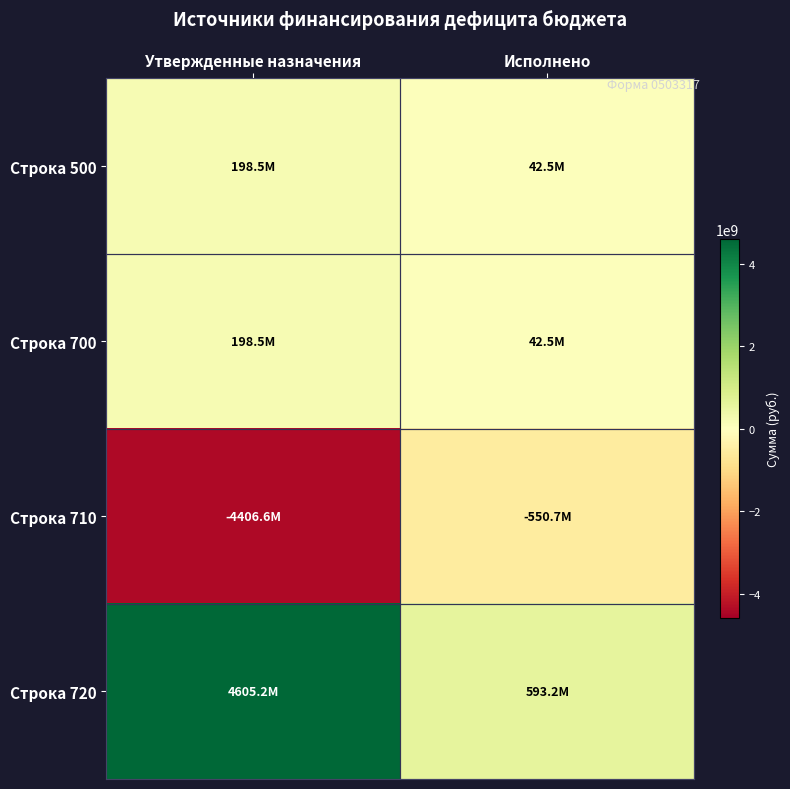

Which series has the largest total across all categories?

Строка 720